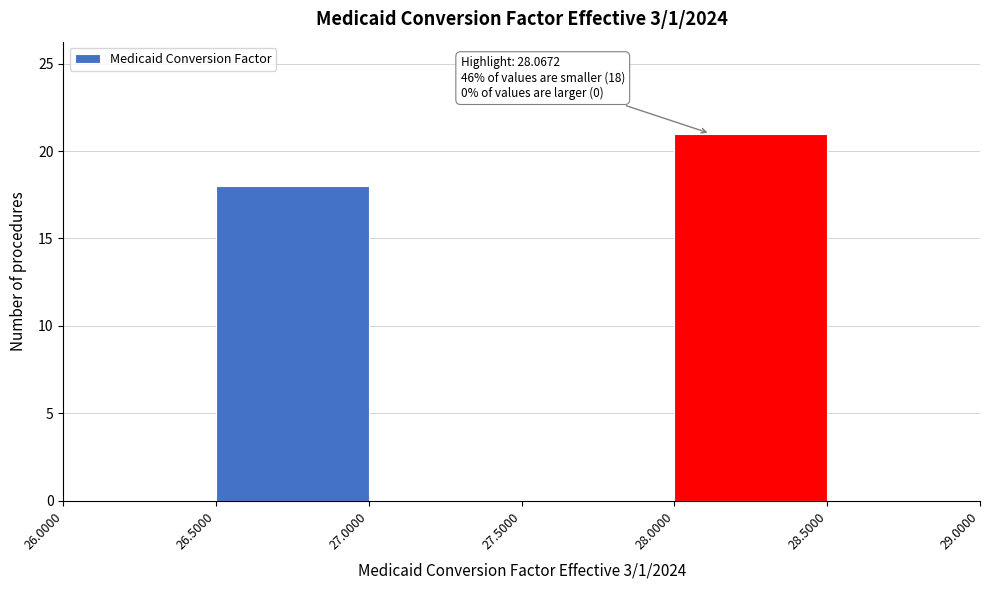

Over which range of the x-axis is the bar tallest?

28.0000 to 28.5000